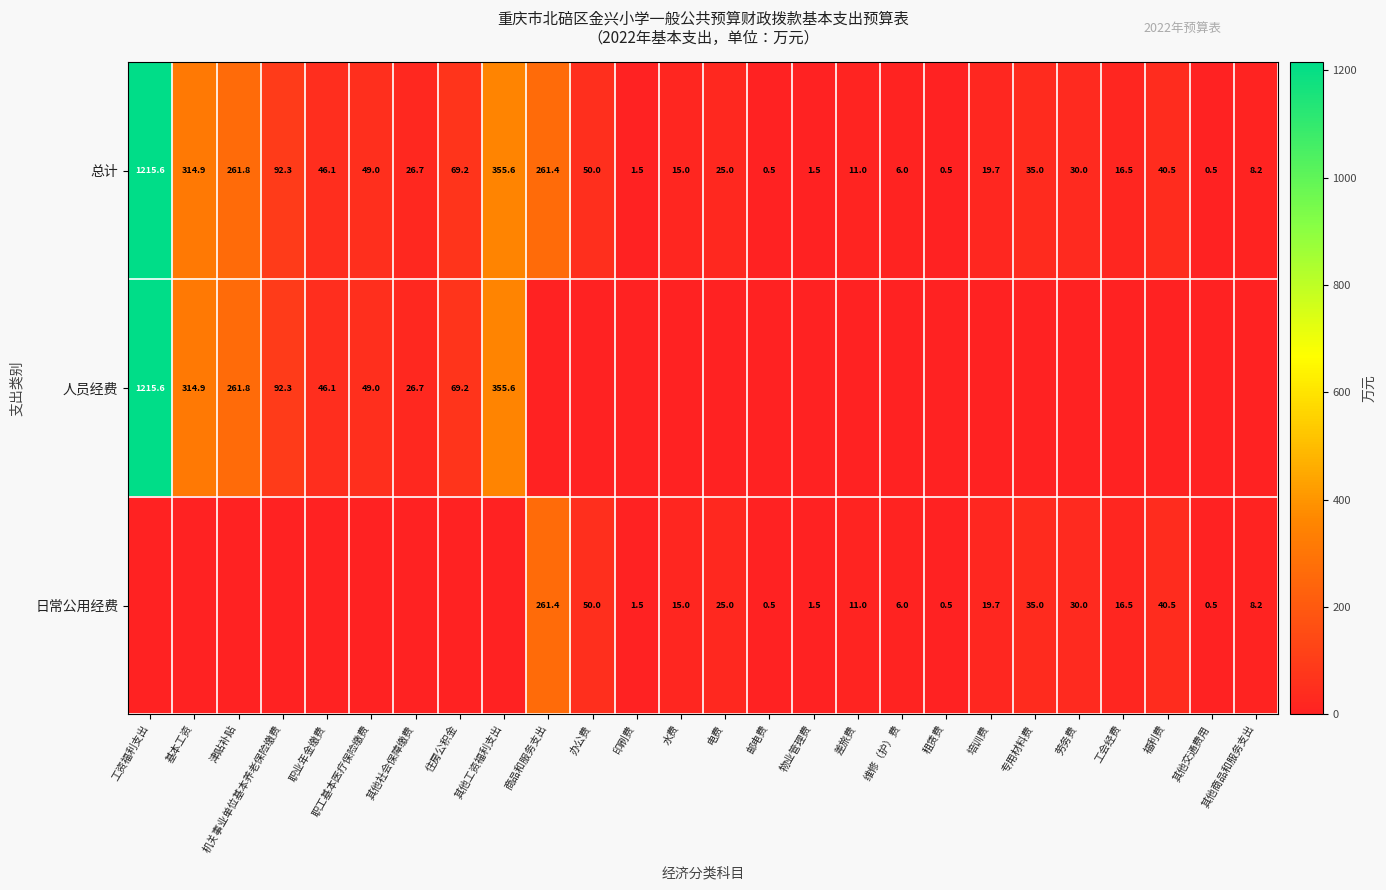

At which label does 总计 first exceed 30?

工资福利支出